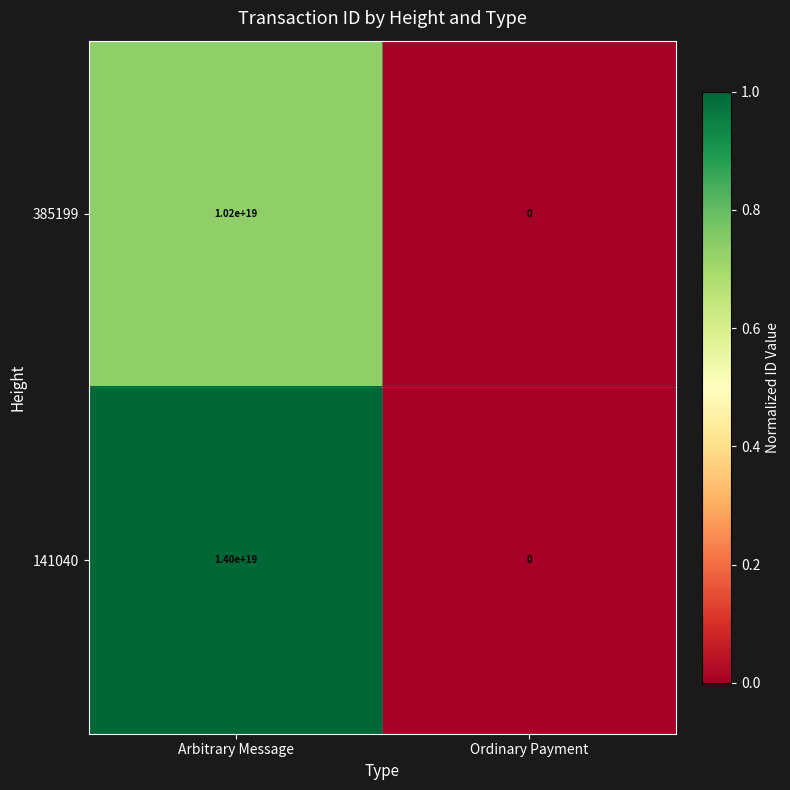

Rank the series by their average value, from lowest to highest.

385199, 141040